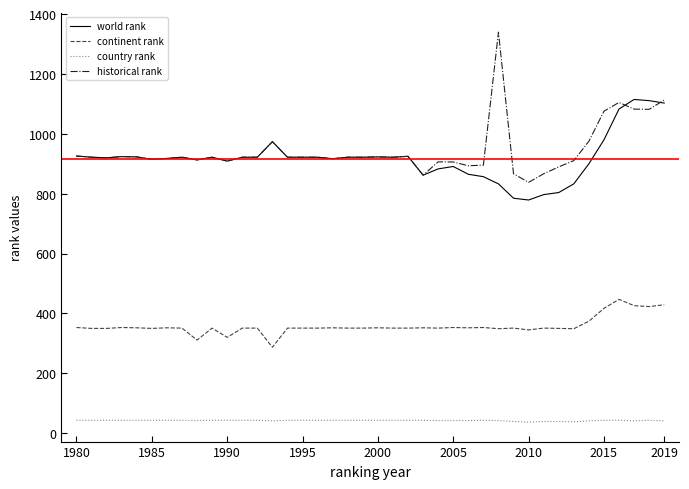

Does the chart display data point markers on the line(s)?

No